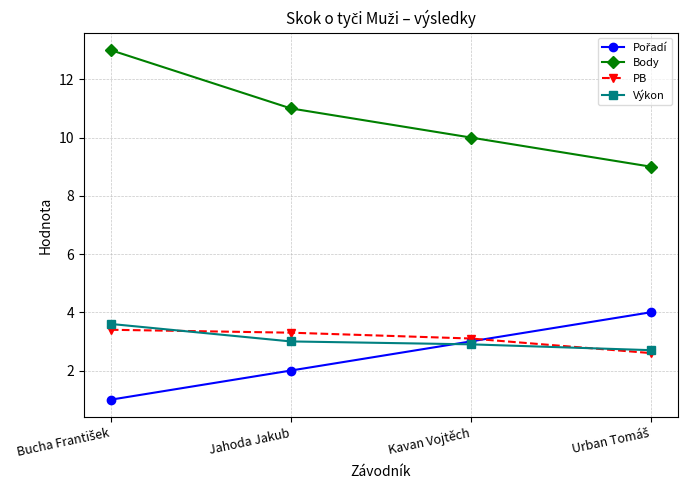

What is the value of the Výkon point at the 2nd from the left?

3.0